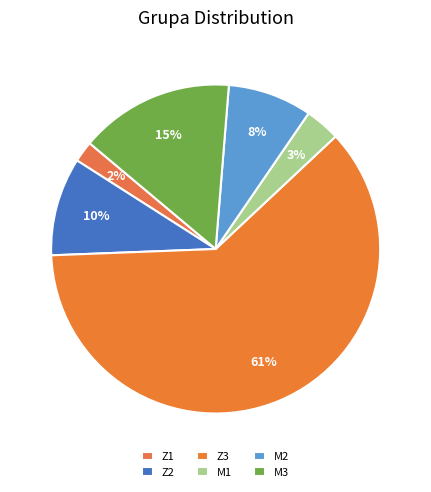

Is it true that M2 is 8% of the pie?

True